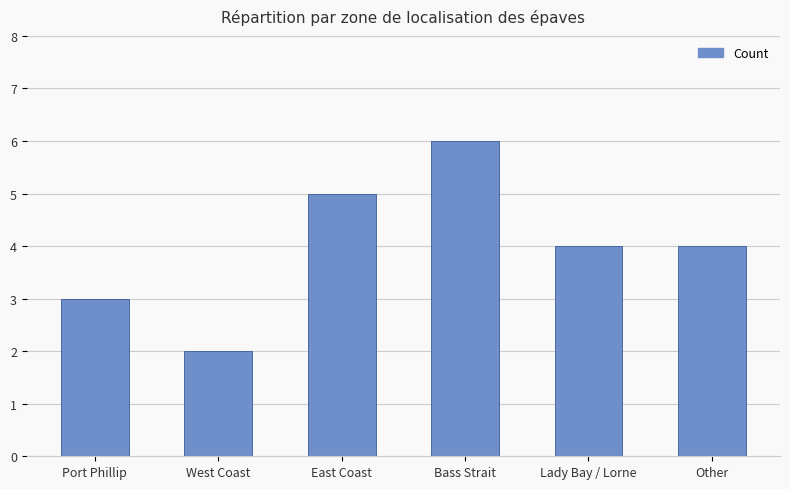

Are the bars horizontal?

No